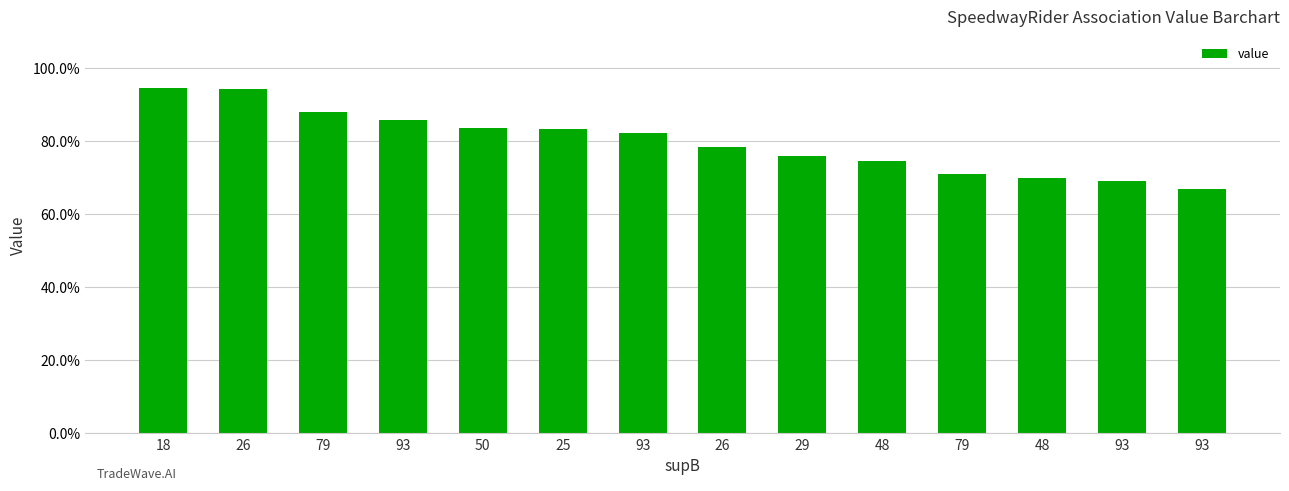

Reading right to left, what are all the values shown in this chart?

0.7	0.7	0.7	0.7	0.7	0.8	0.8	0.8	0.8	0.8	0.9	0.9	0.9	0.9